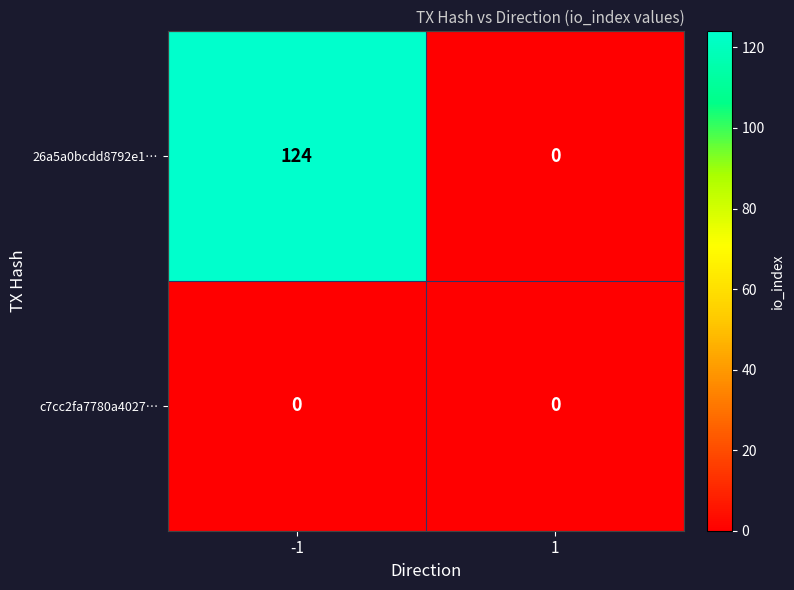

List the series in order of their overall mean, lowest first.

c7cc2fa7780a4027…, 26a5a0bcdd8792e1…